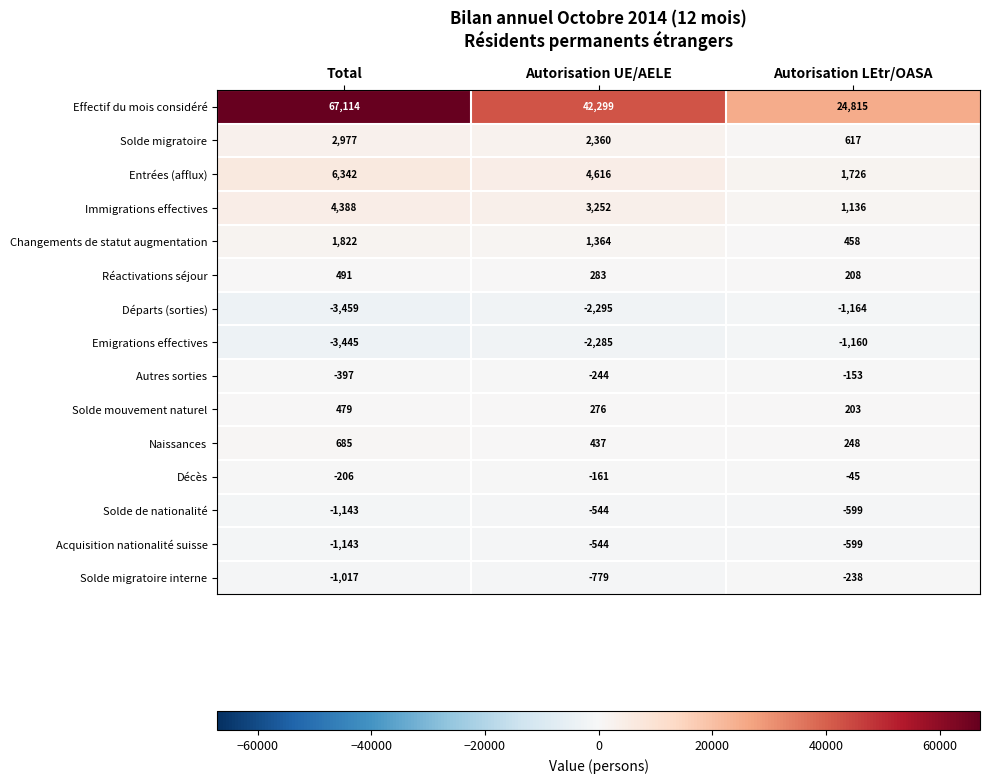

Count the number of categories in the chart.

3